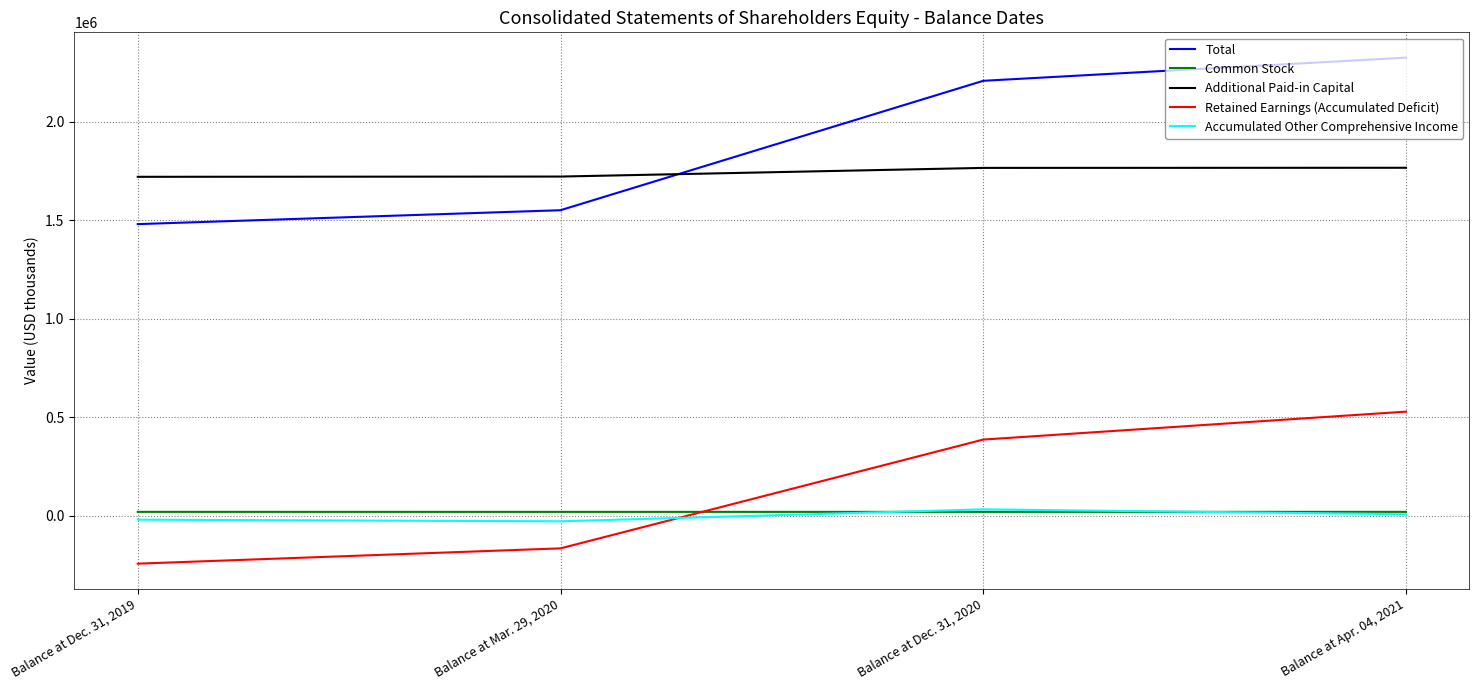

How many interior local peaks does the Accumulated Other Comprehensive Income series have?

1